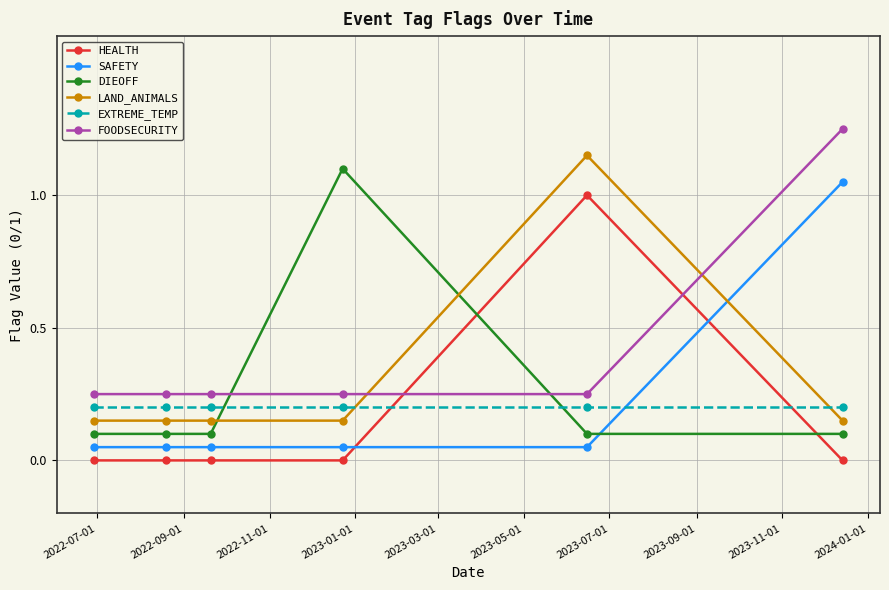

Which series has the largest total across all categories?

FOODSECURITY